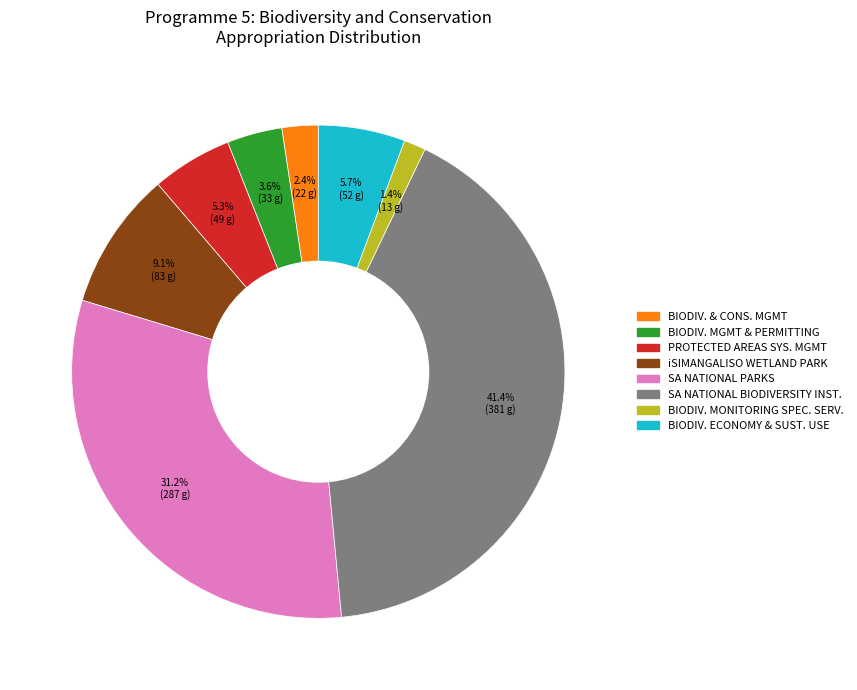

Count the number of slices in the pie.

8